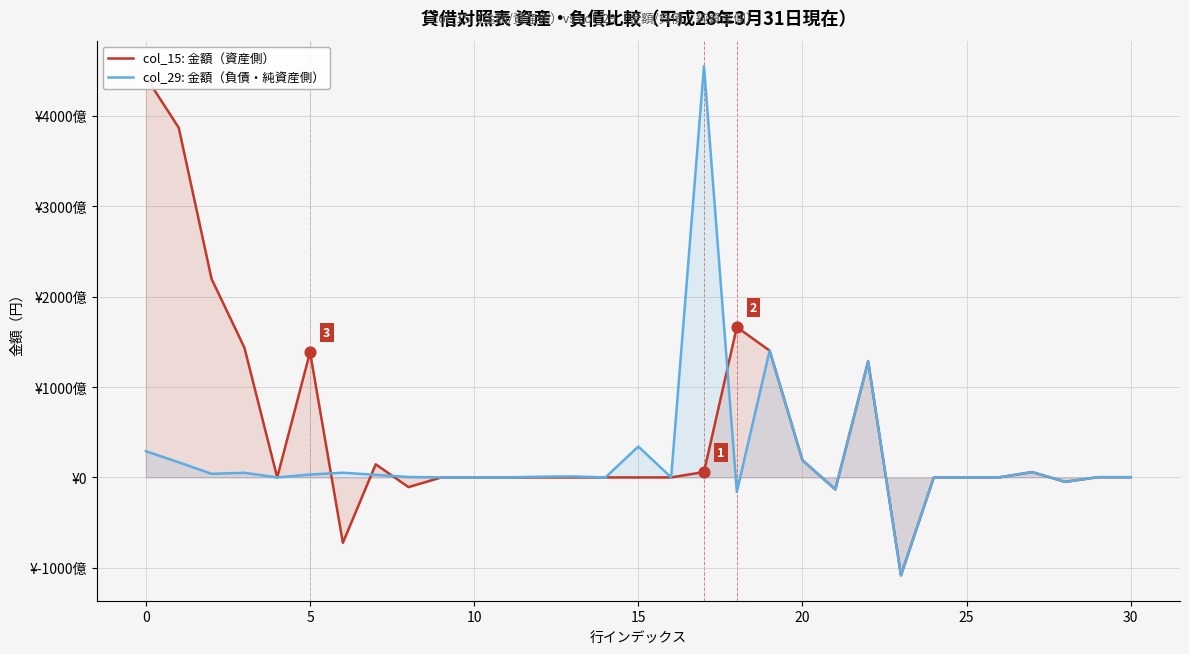

Which series has the widest spread of Y values?

col_29: 金額（負債・純資産側）